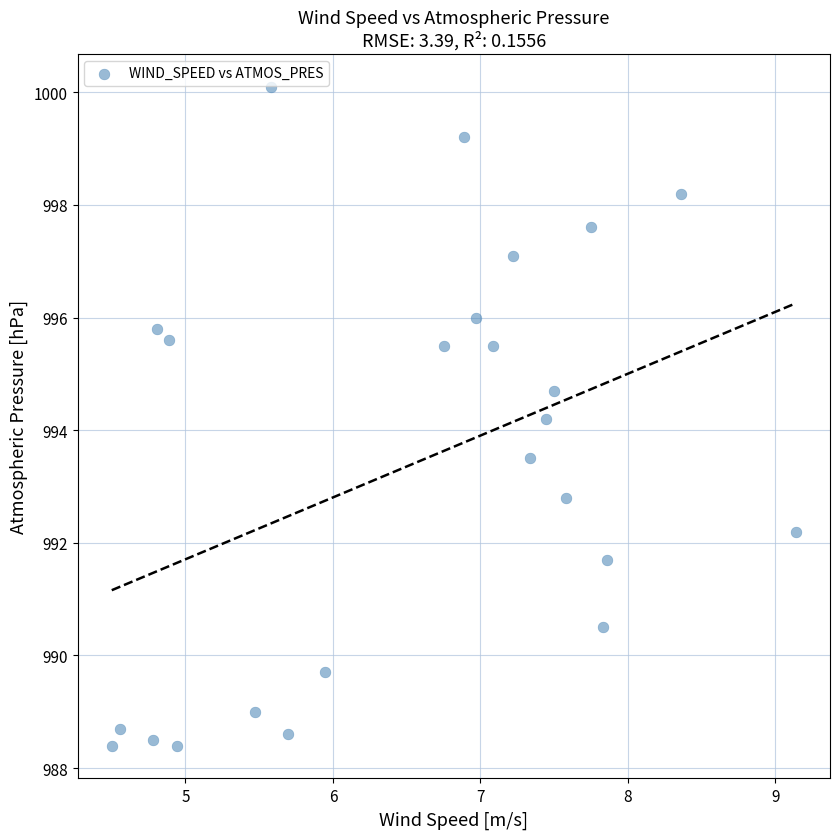

What Y value in the scatter plot is closest to 994?

994.2